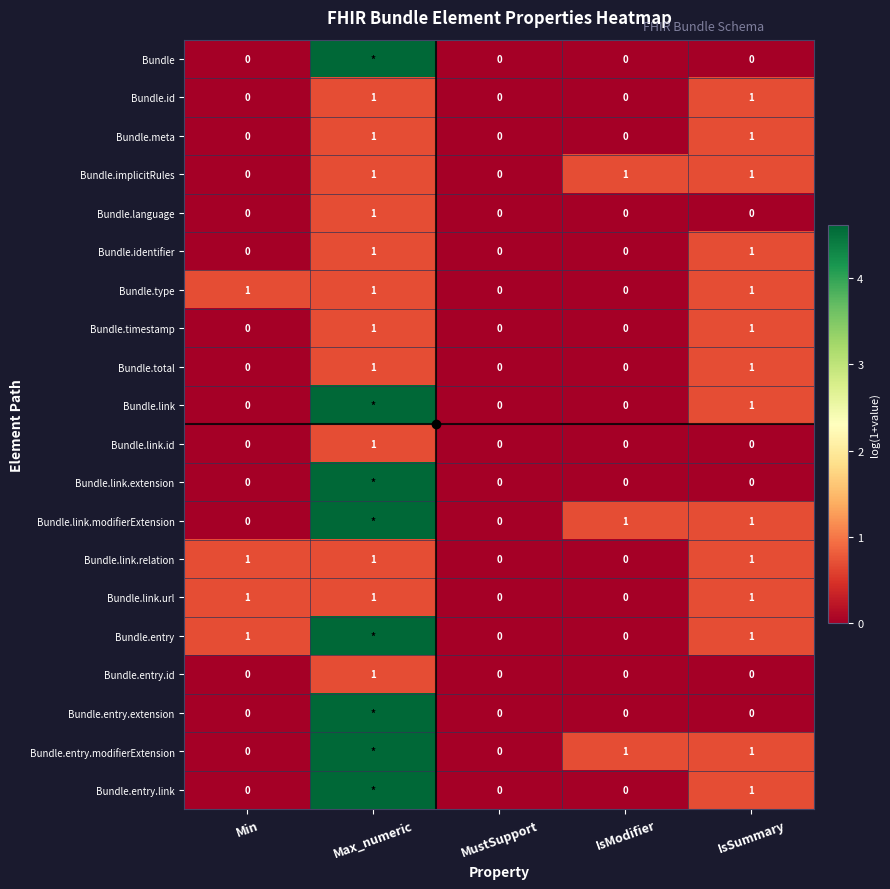

Is the value of Bundle.identifier at Min greater than the value of Bundle.entry at IsSummary?

No